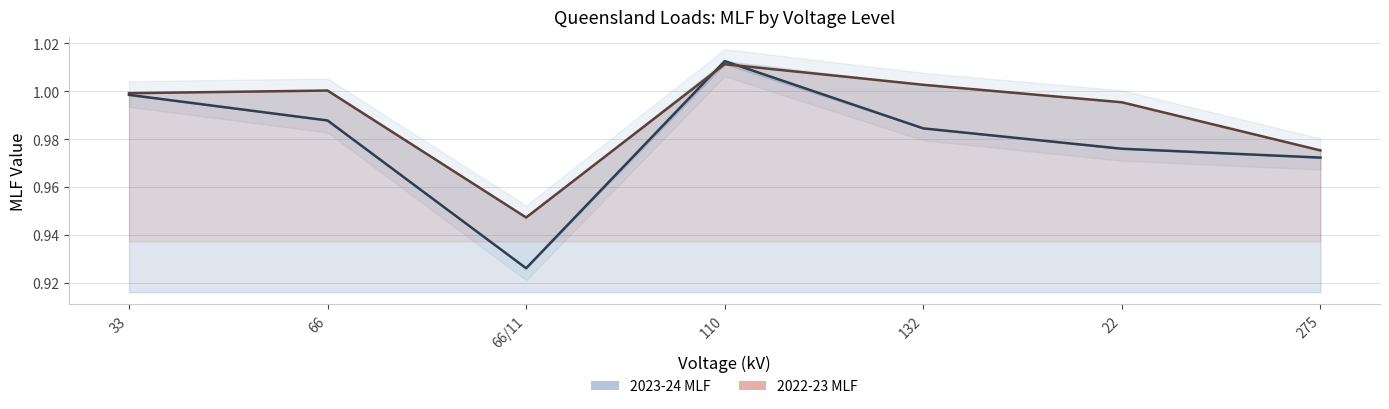

True or false: 2023-24 MLF has a value of 0.4 at 132.

False